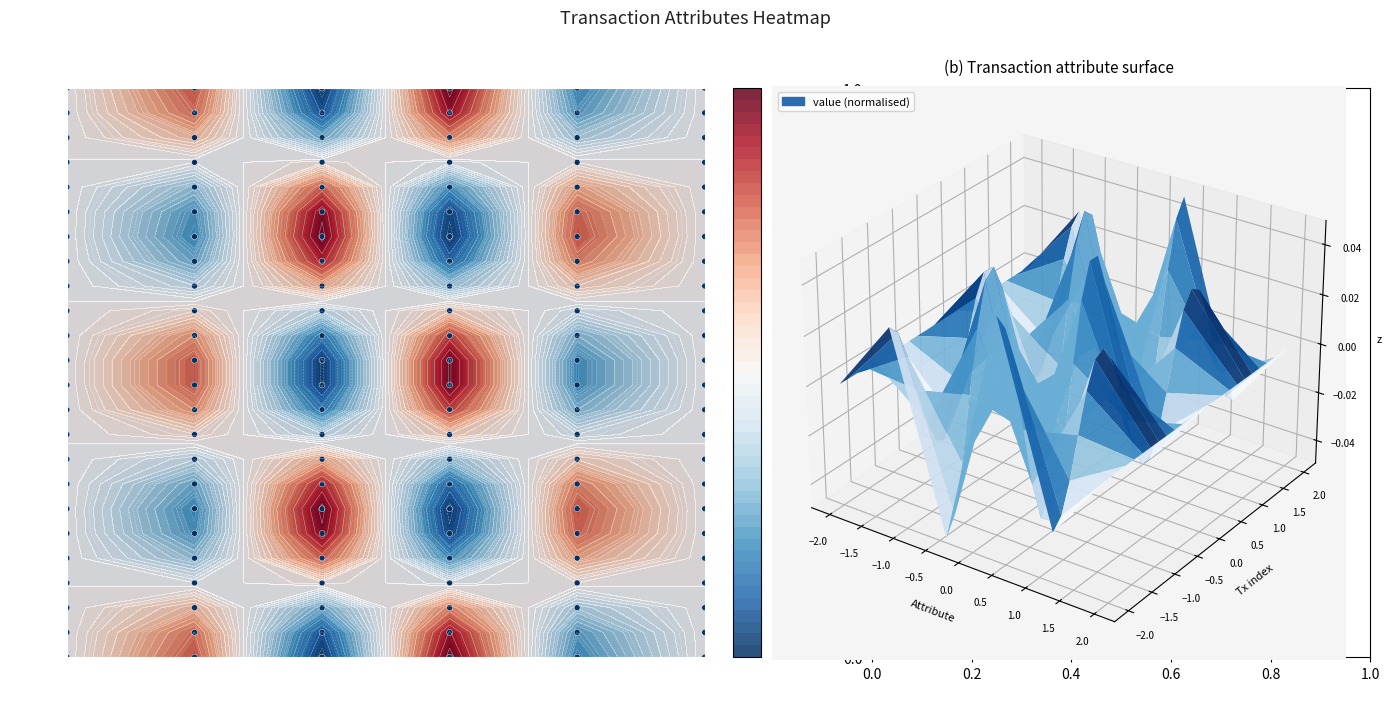

True or false: valid_mainchain has a value of -0.5 at 1.0.

False